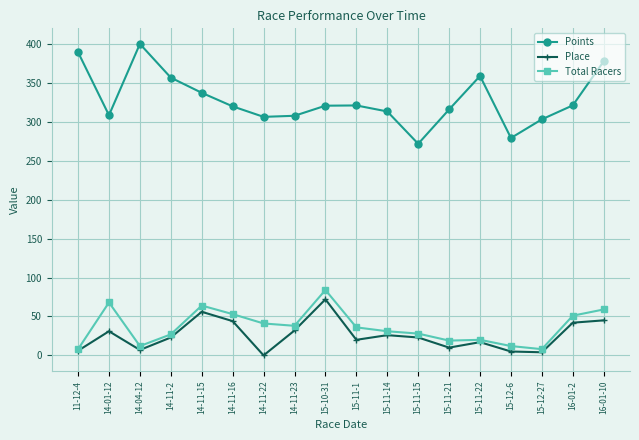

Where is the first local minimum for Total Racers?

14-04-12